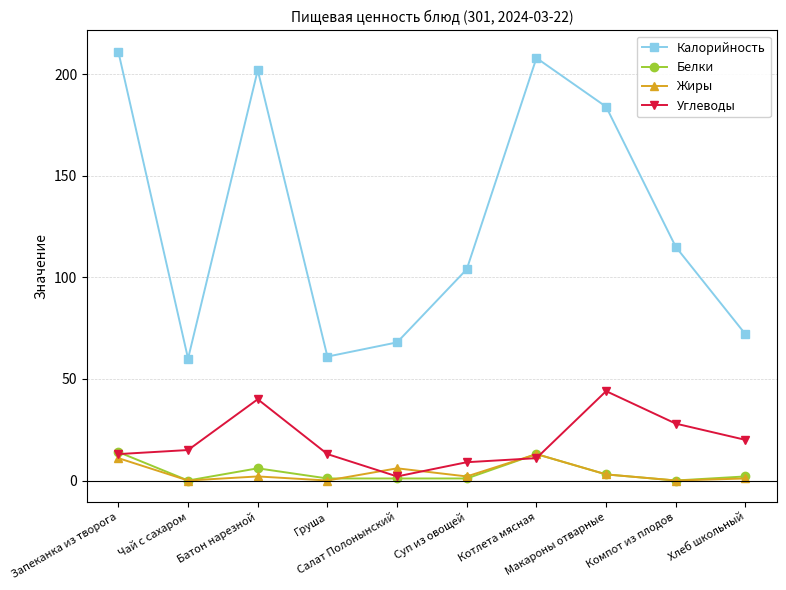

What is the approximate value of Углеводы at Груша, to the nearest 10?

10